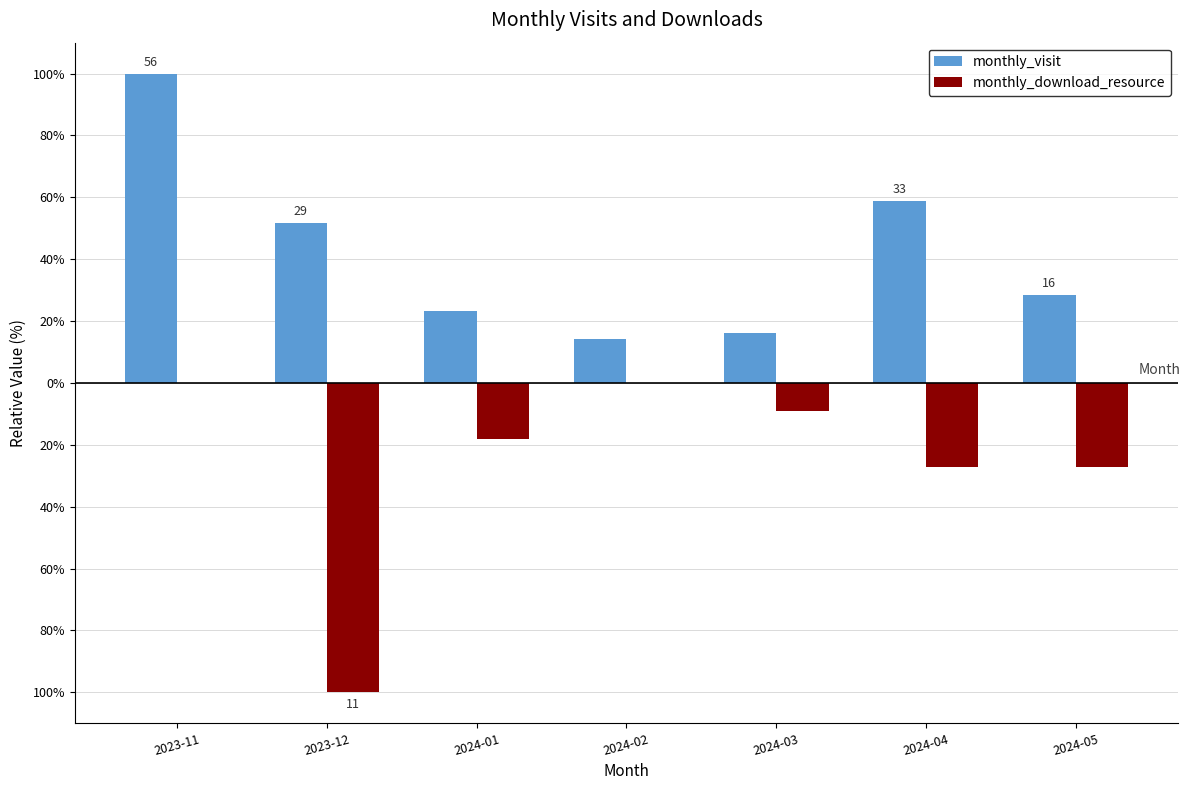

Rank the series at 2023-12 from lowest to highest value.

monthly_download_resource, monthly_visit